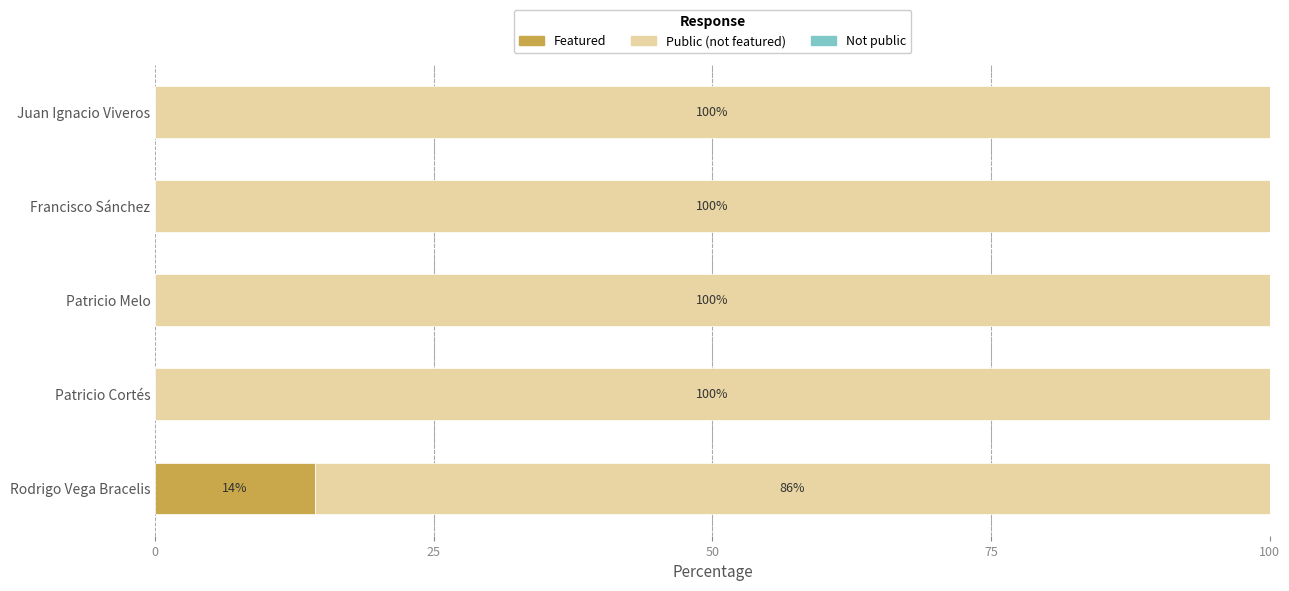

Is it true that Featured equals 0.0 at Francisco Sánchez?

True